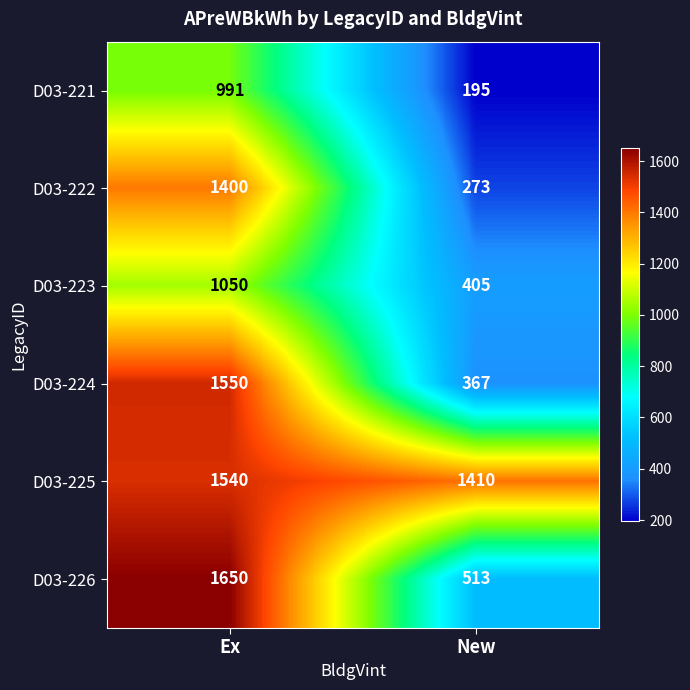

Which series has the largest total across all categories?

D03-225